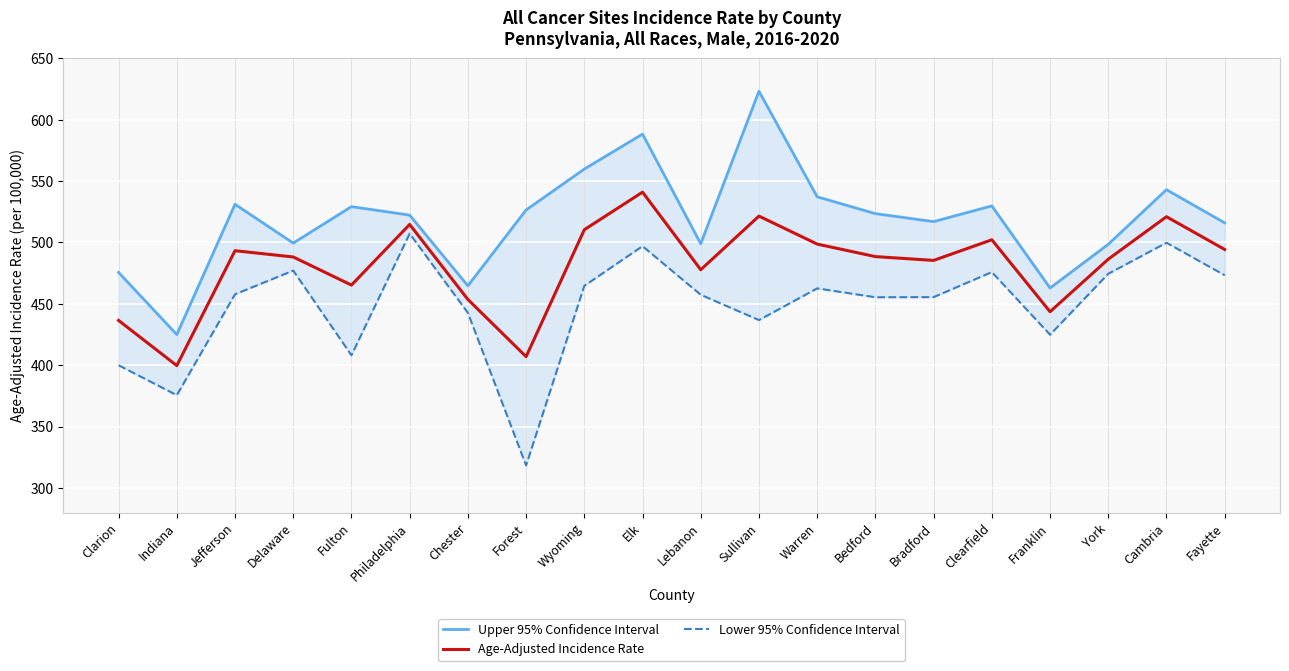

What is the difference between the Upper 95% Confidence Interval values at Fayette and Jefferson?

15.1